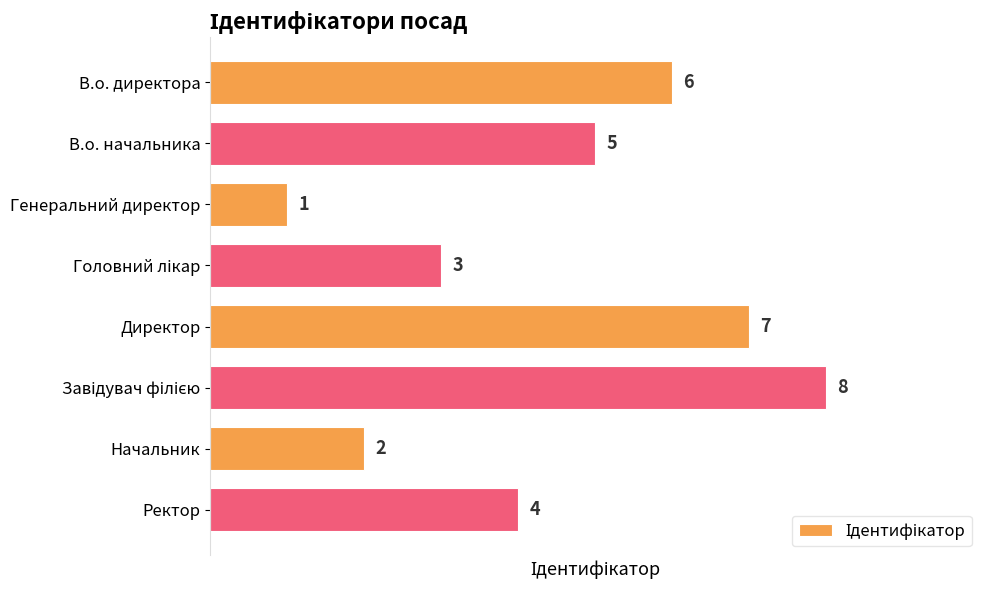

What is the difference between the maximum and minimum values?

7